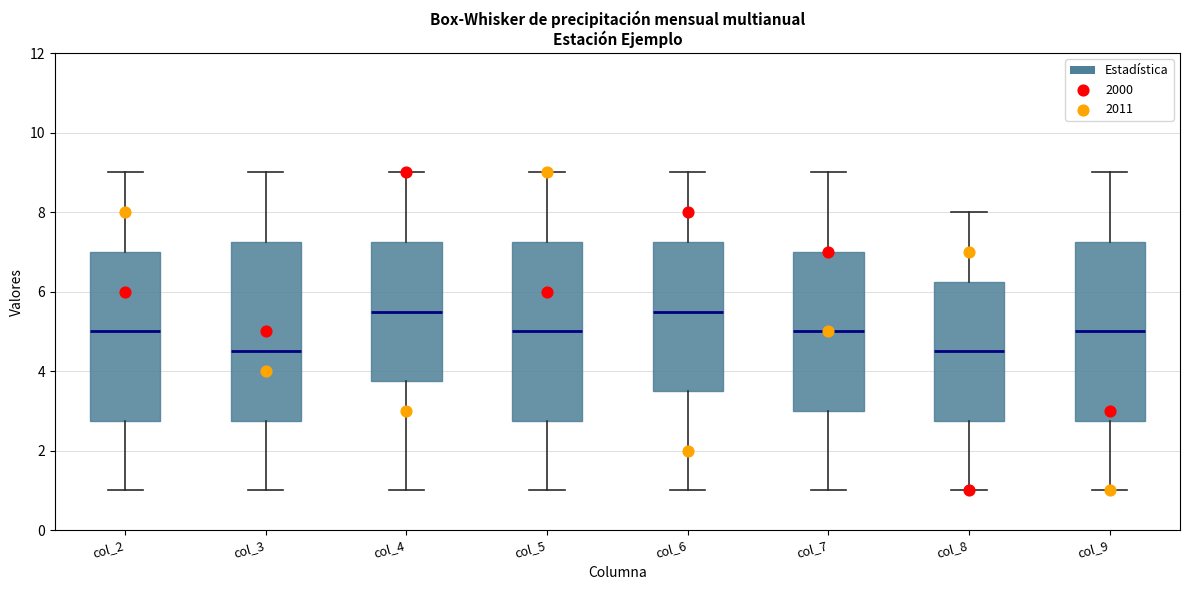

Where is the upper edge of the box for col_6 on the y-axis? The values are not printed on the chart, so give them approximately, as read against the axis.

7.2